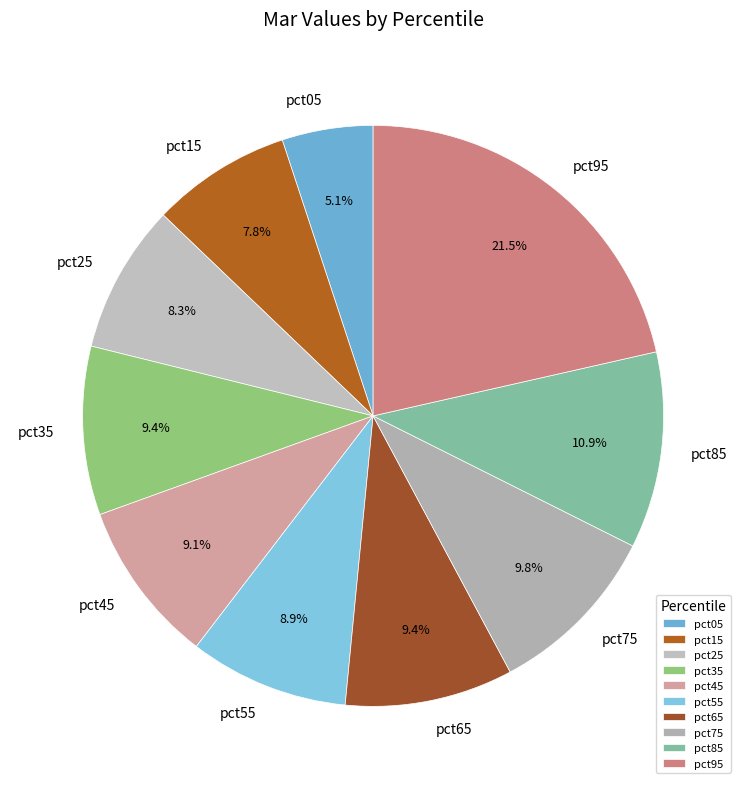

Between pct65 and pct15, which is larger?

pct65